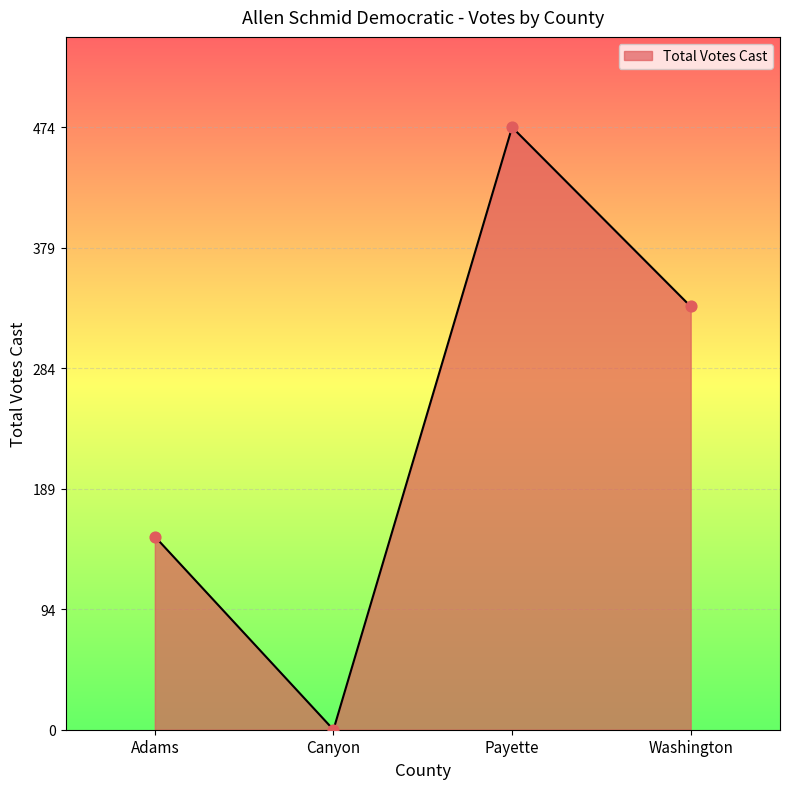

Which has a higher value, Canyon or Payette?

Payette